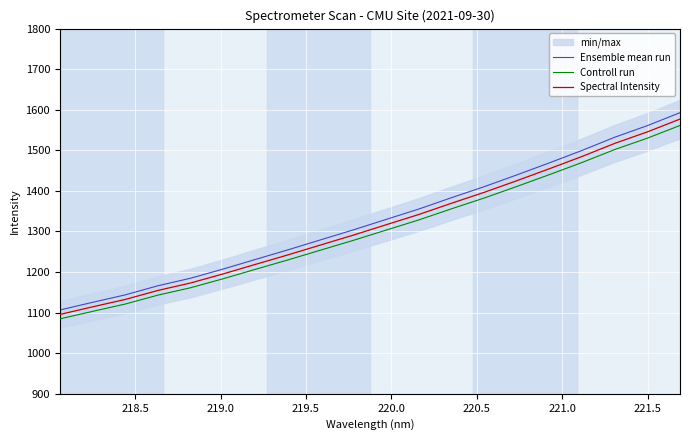

True or false: Ensemble mean run and Controll run cross at least once.

False